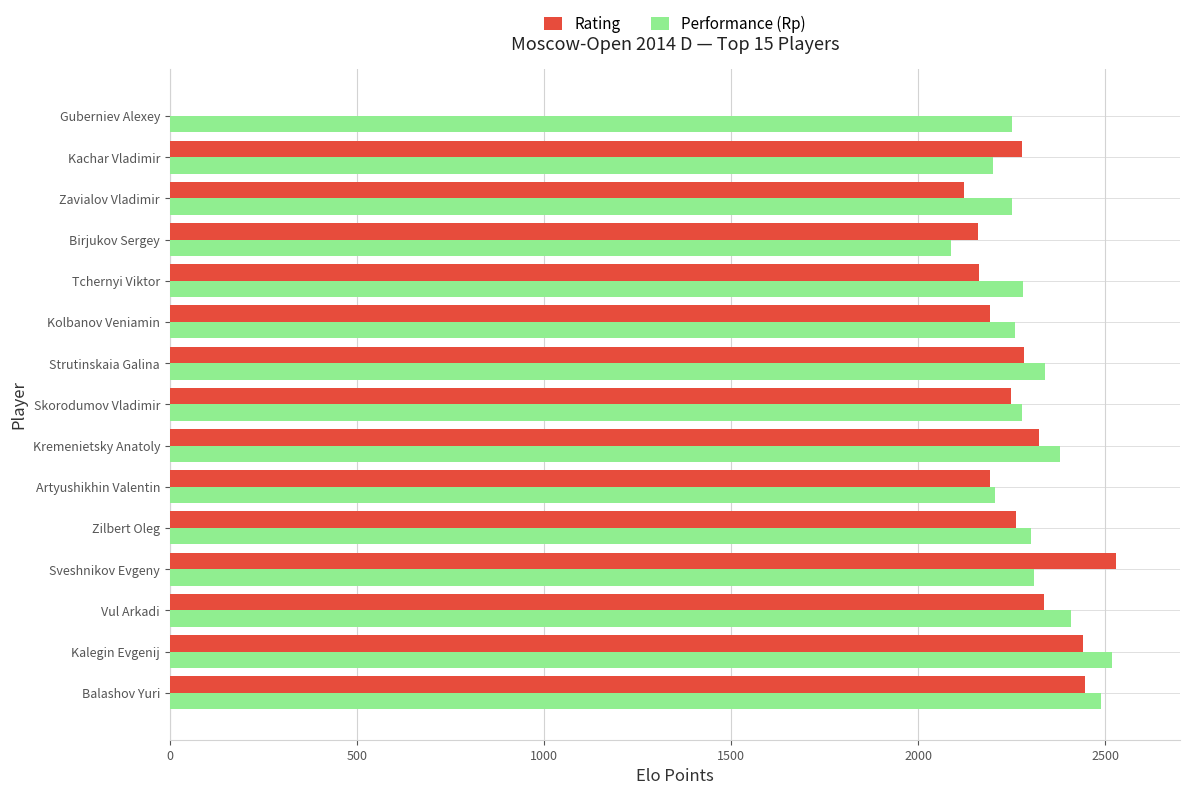

What is the greatest value displayed?

2528